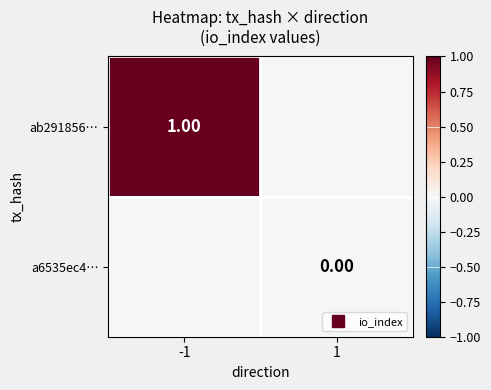

Which series has the largest total across all categories?

ab291856…